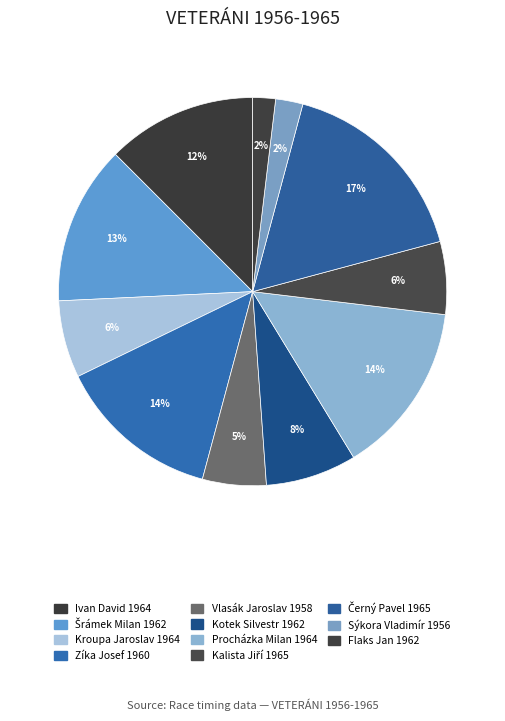

How many segments does this pie chart have?

11